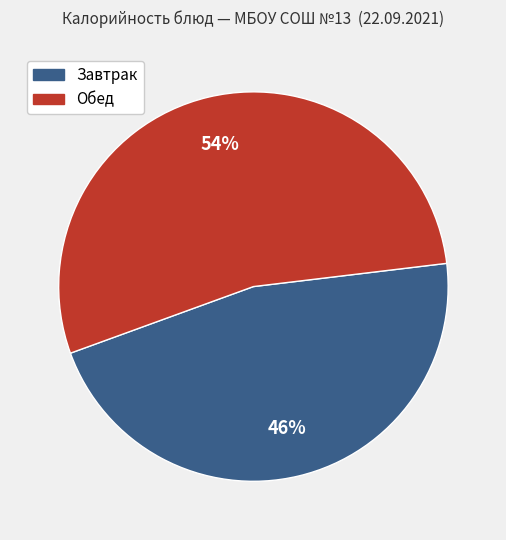

Is there any slice that represents more than half of the pie?

Yes